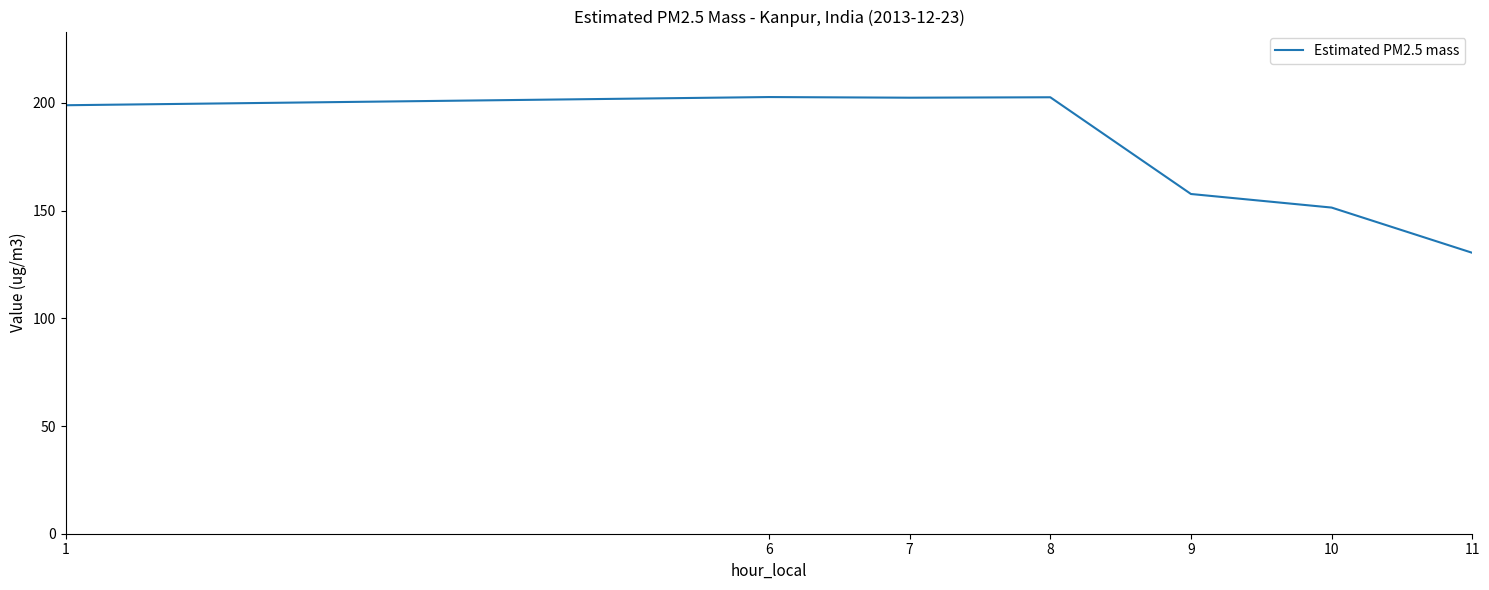

What is the approximate value at 9?

157.7